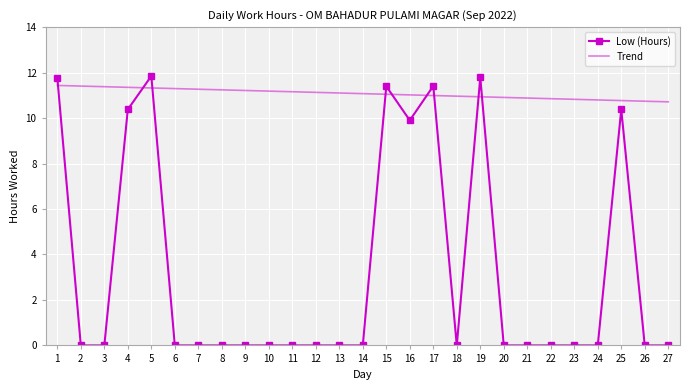

Between 11 and 17, which series saw the biggest shift?

Low (Hours)